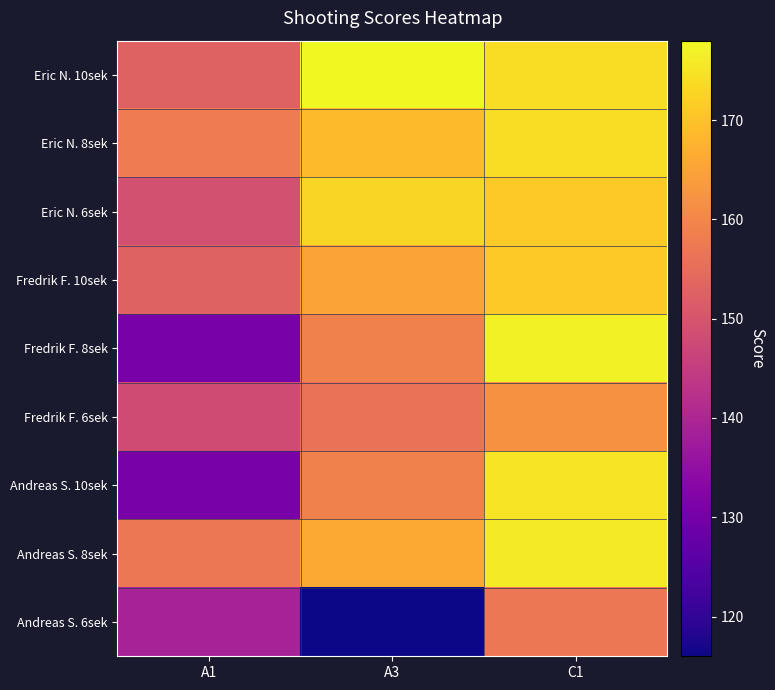

Which series changed the most between A1 and A3?

Fredrik F. 8sek